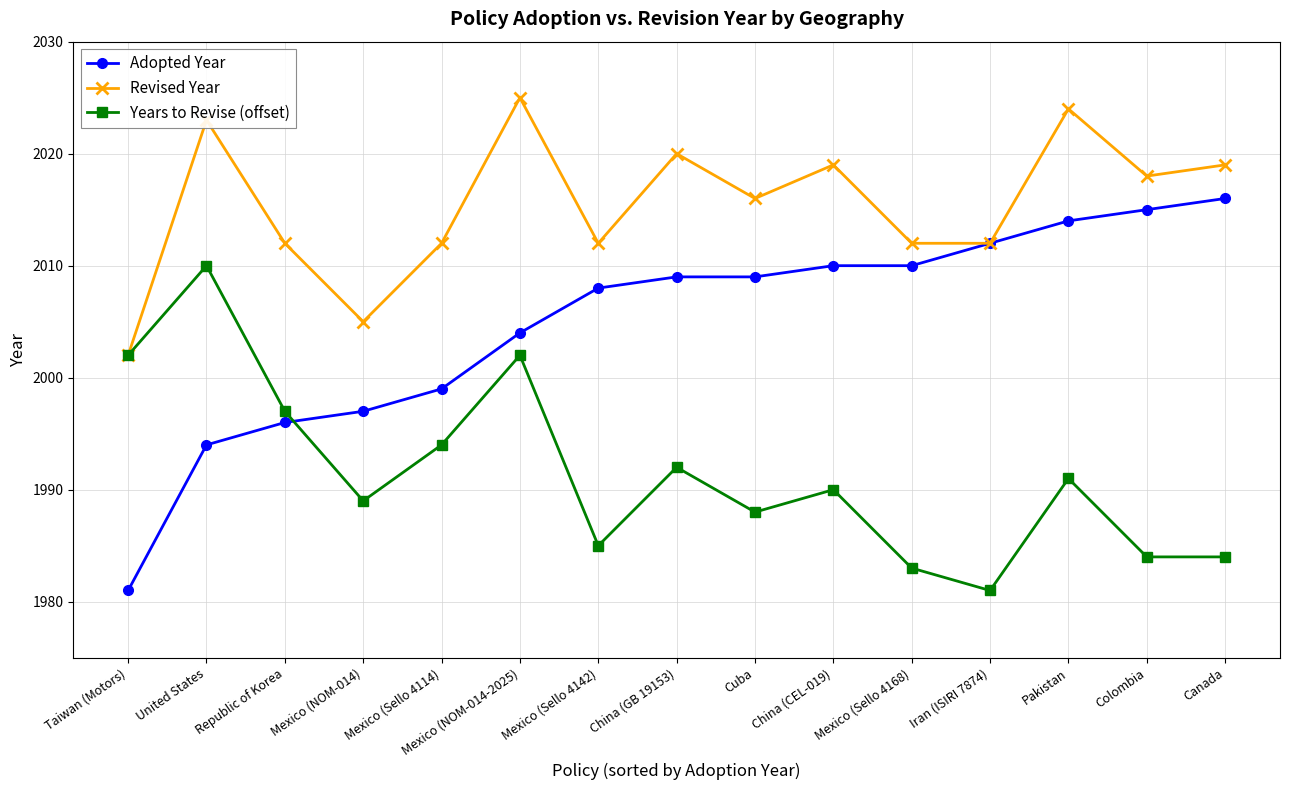

Where is the first local minimum for Years to Revise (offset)?

Mexico (NOM-014)